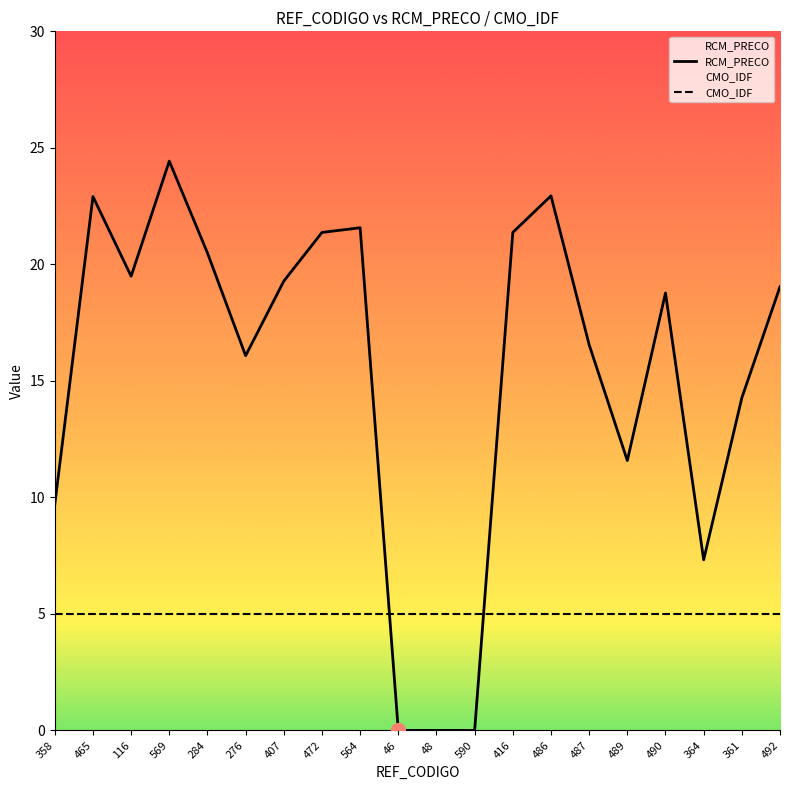

Between which two adjacent categories do CMO_IDF and RCM_PRECO first intersect?

564 and 46